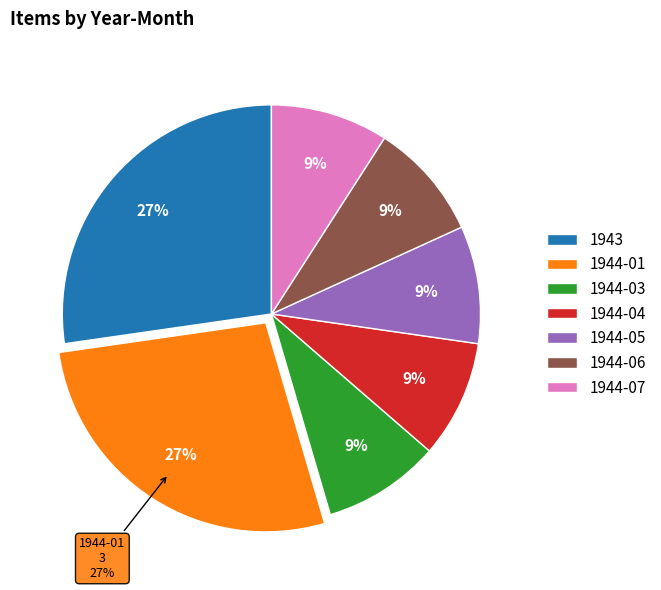

How many segments does this pie chart have?

7